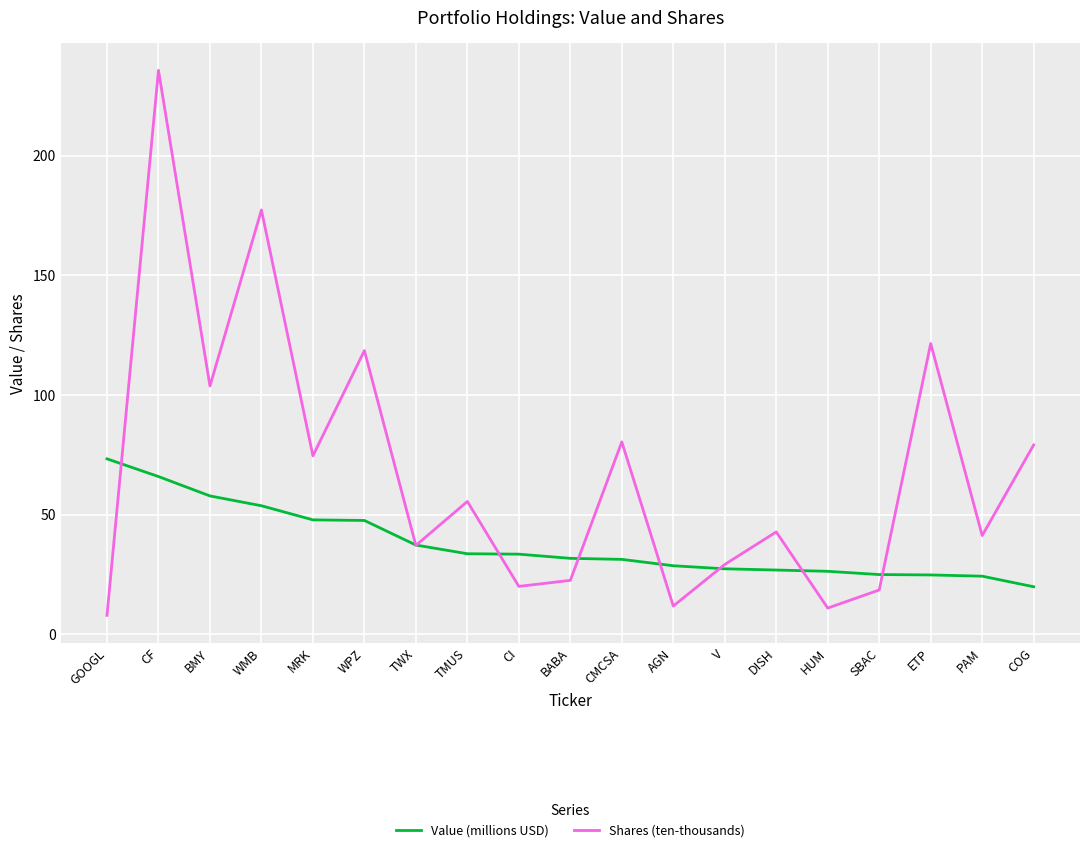

Rank the series by their average value, from highest to lowest.

Shares (ten-thousands), Value (millions USD)